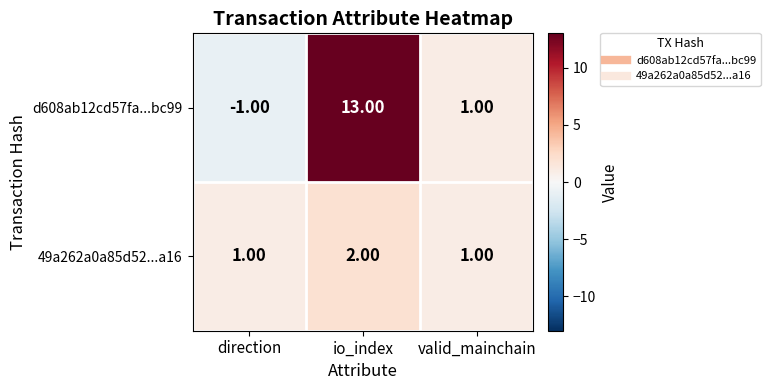

What is the difference between the highest and lowest values at io_index?

11